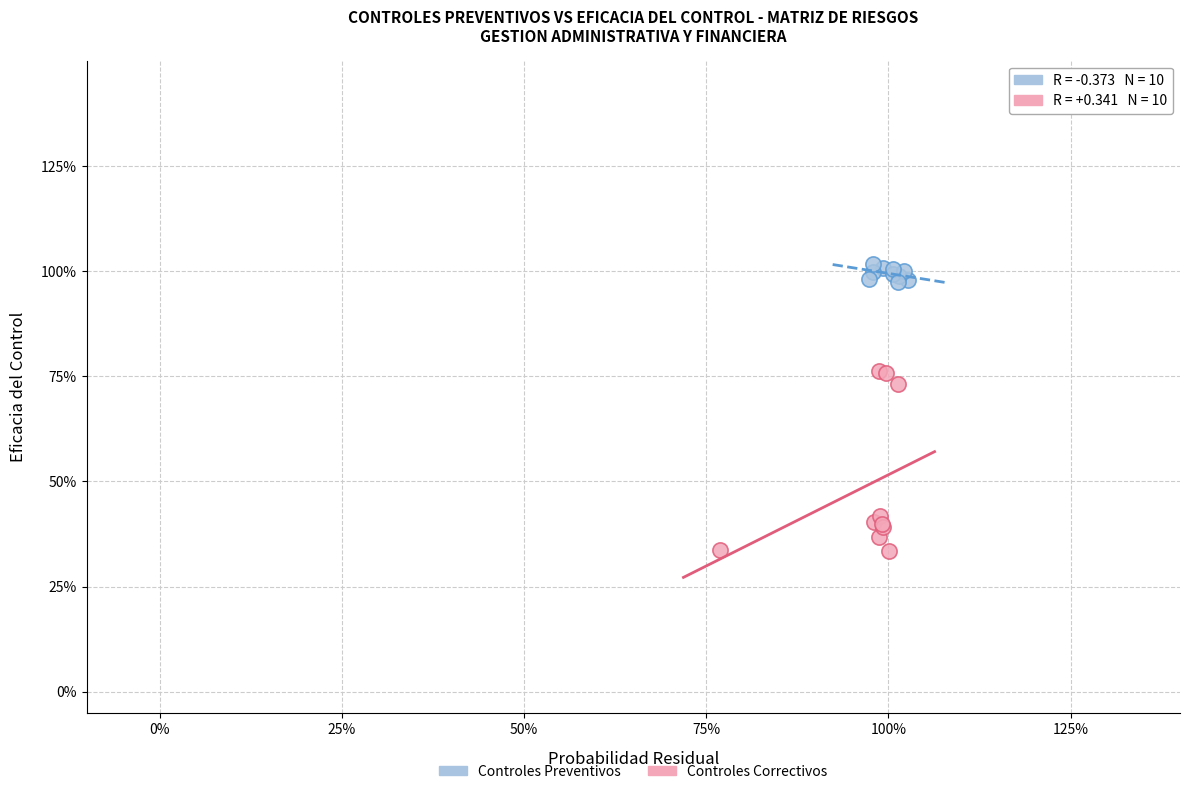

Which series has the largest Y range (max minus min)?

Controles Correctivos